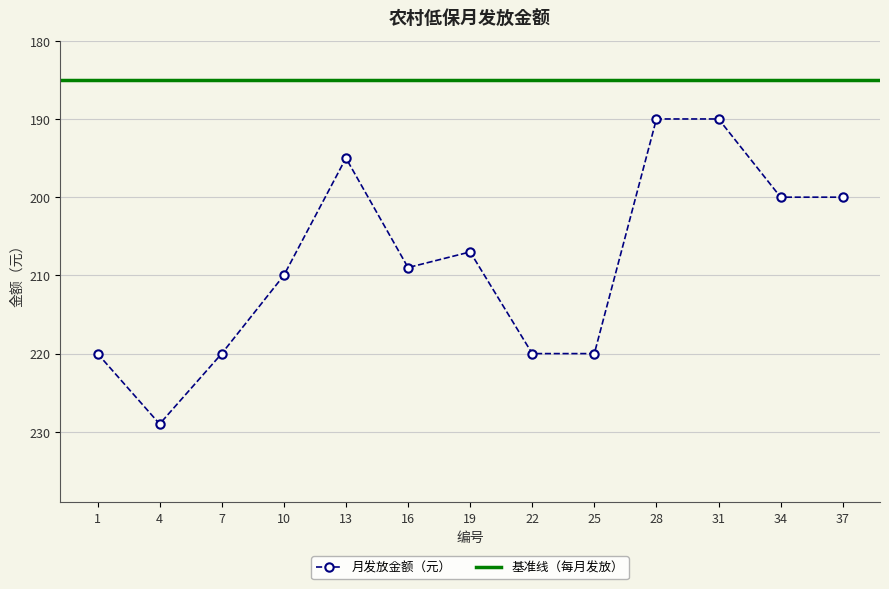

True or false: there are more than 1 points higher than both neighbors.

True